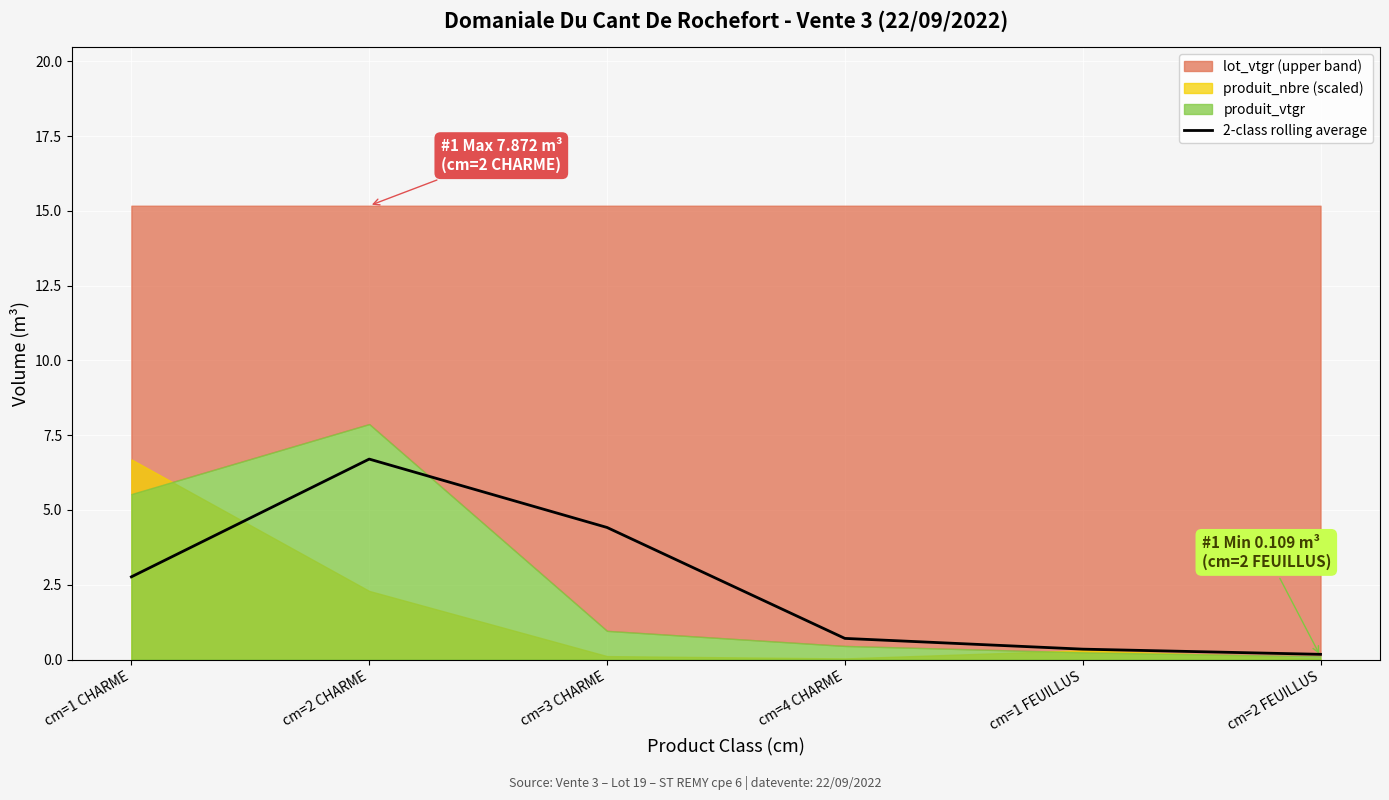

Which category has the highest value across all series?

cm=2 CHARME